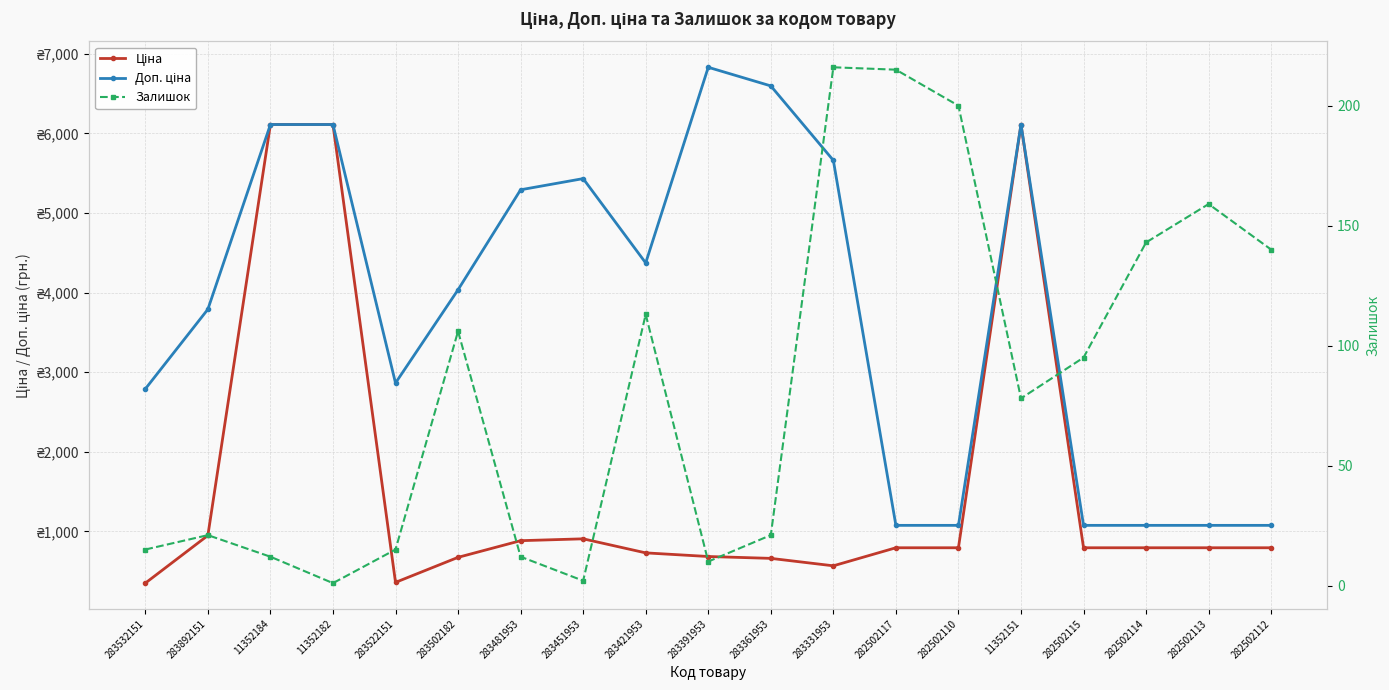

True or false: Доп. ціна and Залишок cross at least once.

False